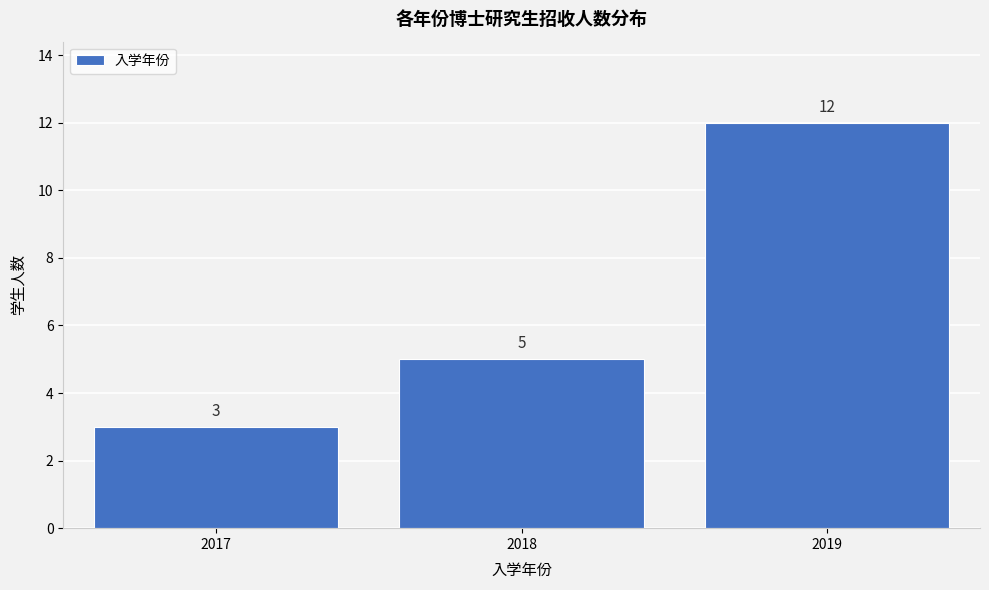

Reading left to right, transcribe all the data shown in this chart.

3	5	12